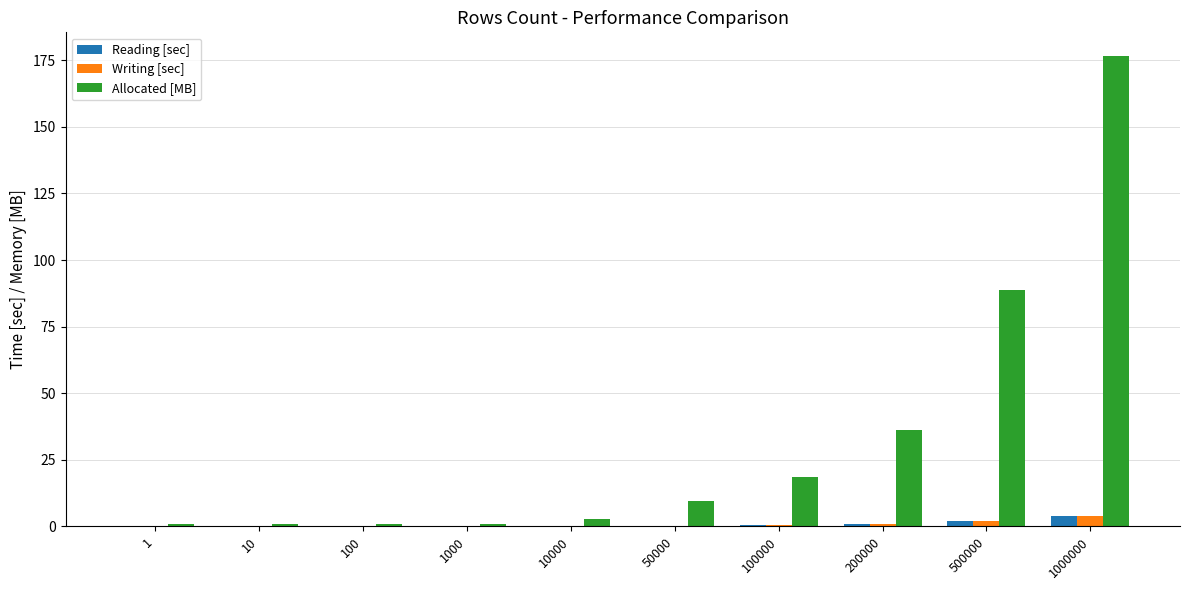

The value of Writing [sec] at 1 is 0.0. True or false?

True